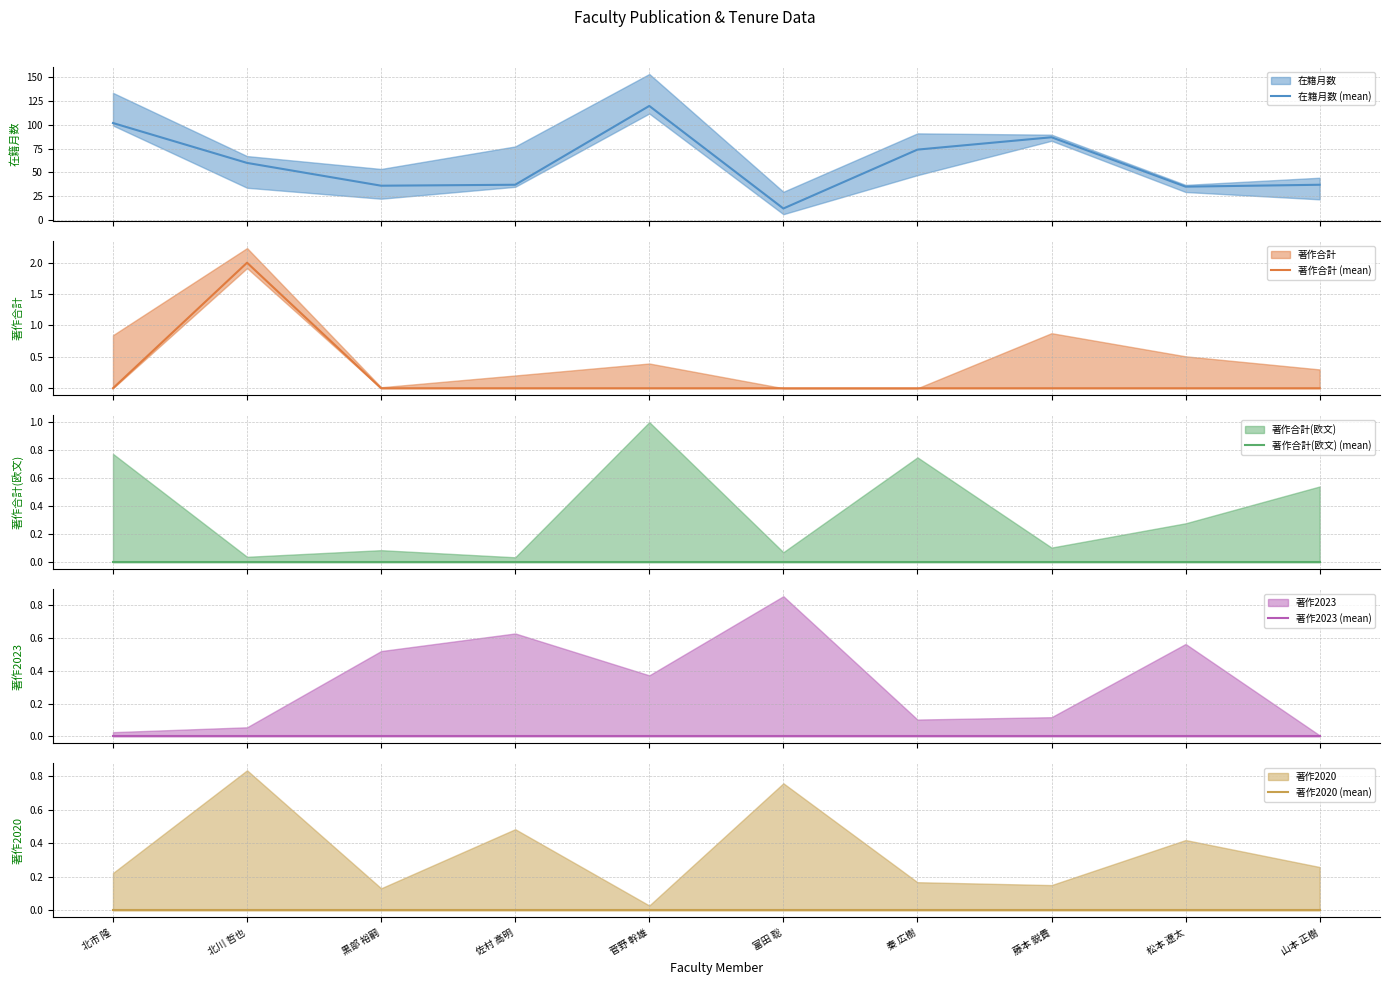

Where is 著作2023 (mean) nearest to the value 0?

北市 隆